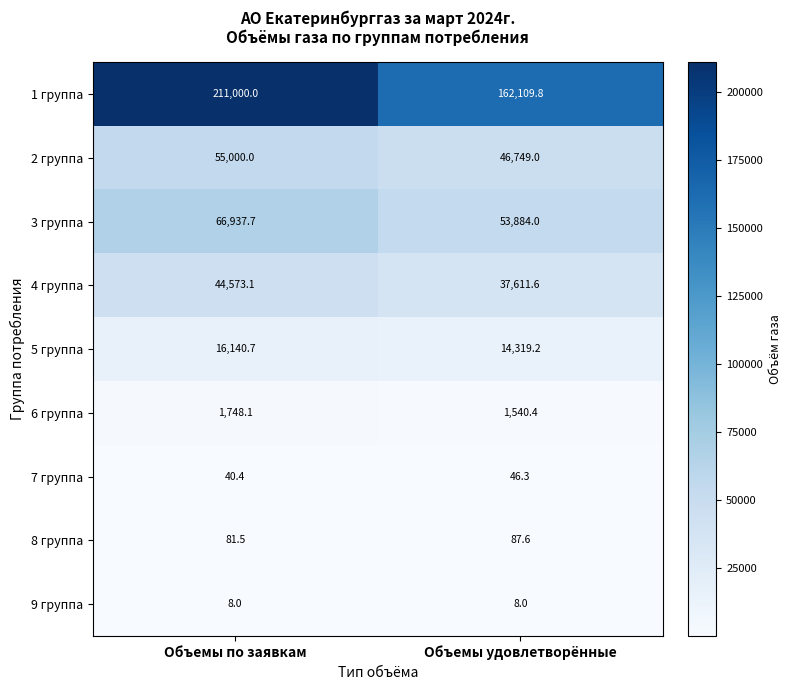

Which series has the widest spread of values?

1 группа